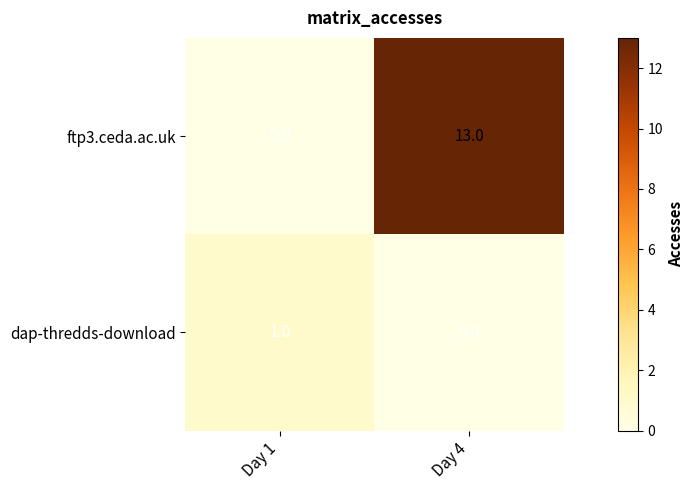

At which category is the sum across all series the highest?

Day 4